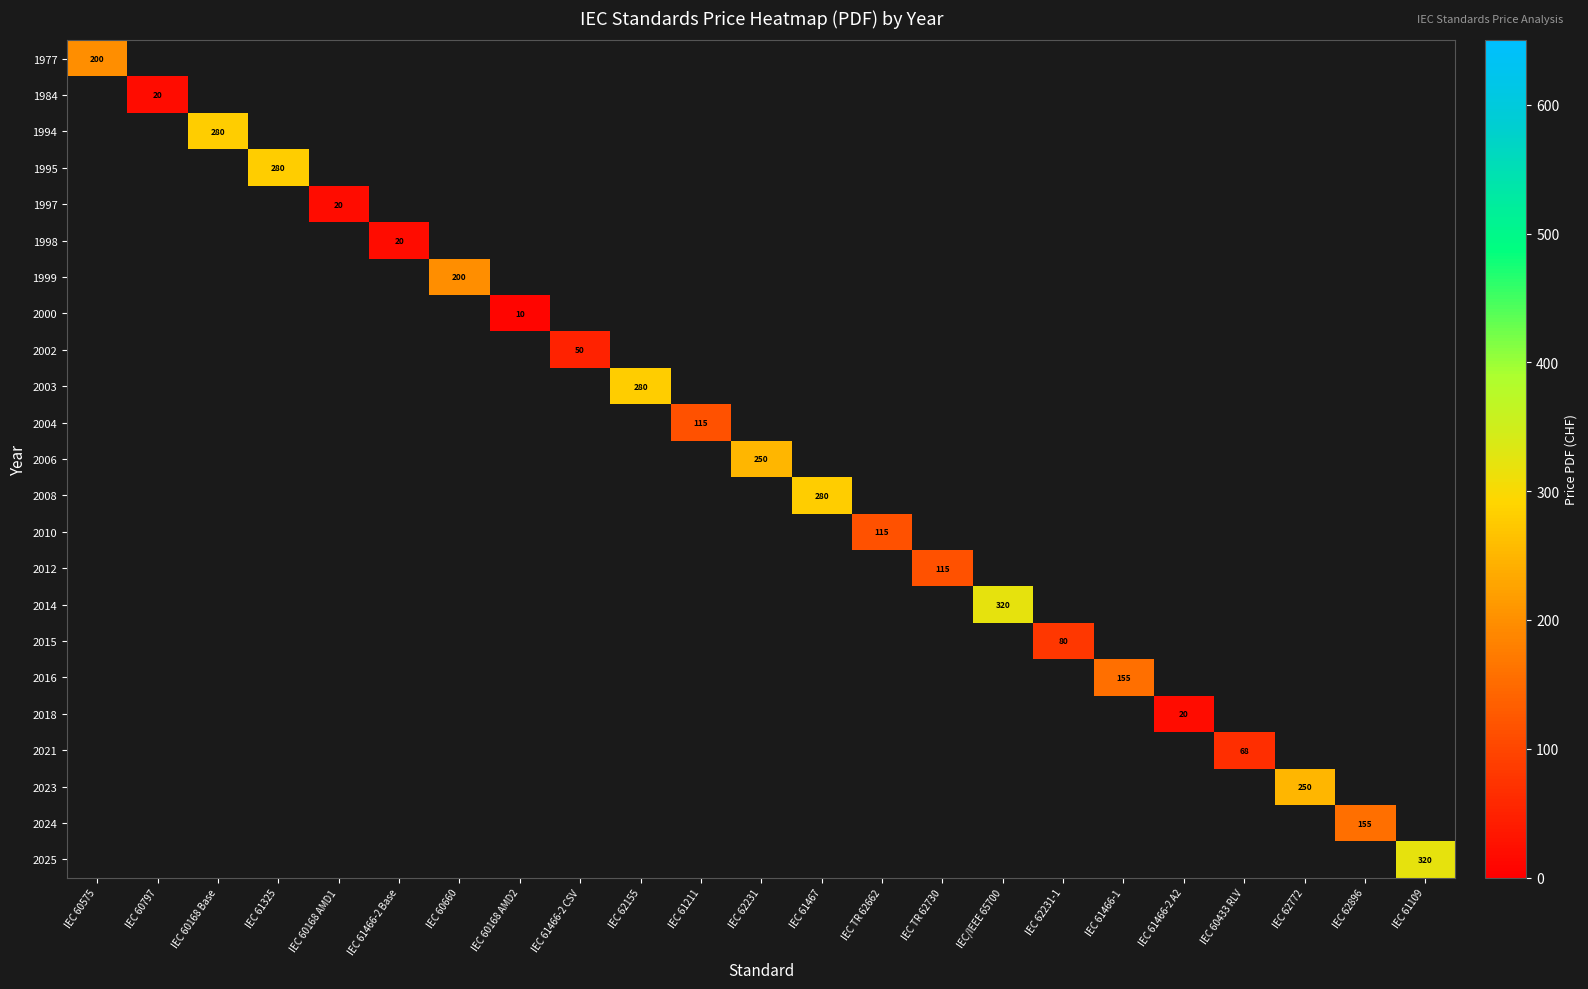

Is the value of 2008 at IEC 60433 RLV greater than the value of 1977 at IEC TR 62730?

No